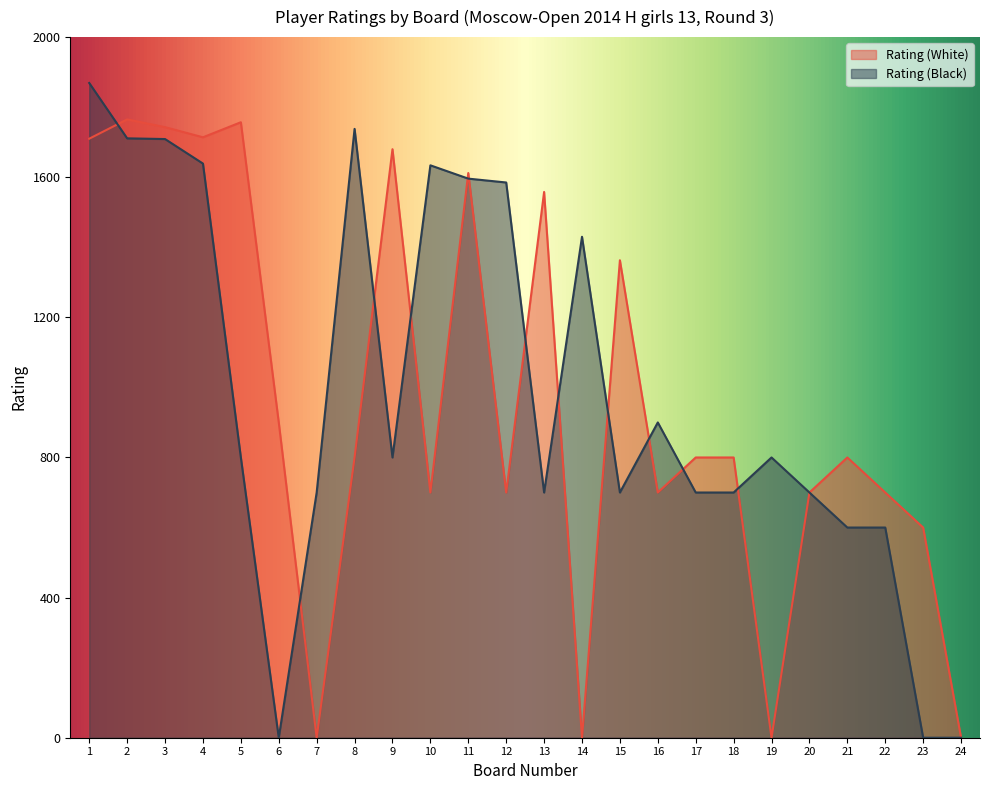

The Rating (White) series shows 1120 at 8. True or false?

False